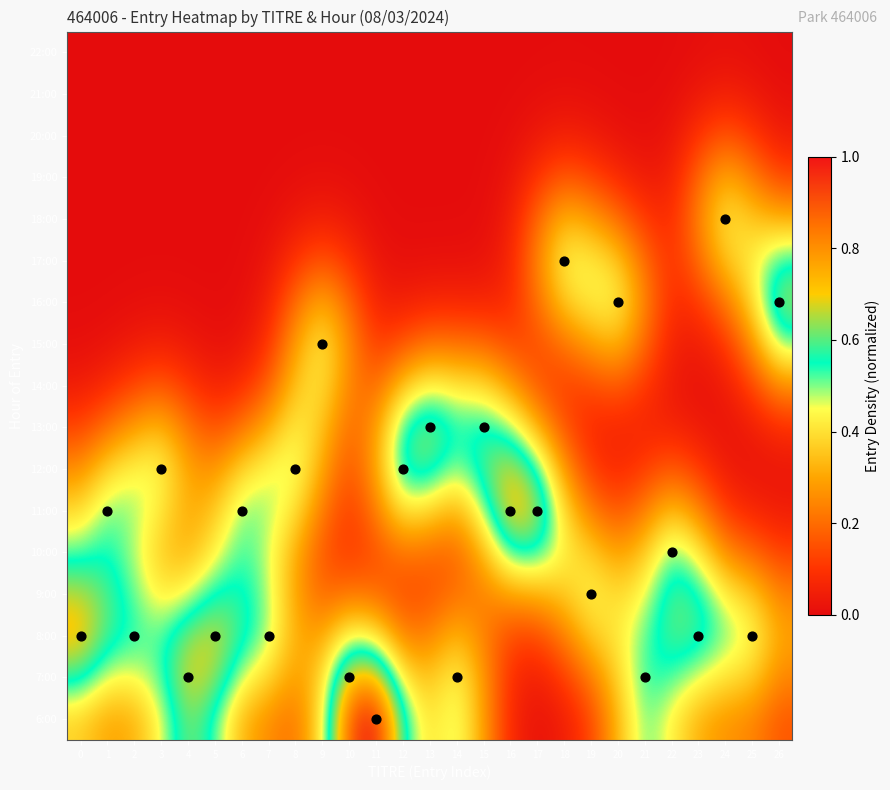

Reading left to right, list all the values displayed in this chart.

6:00: 0=0.4	1=0.3	2=0.3	3=0.5	4=0.6	5=0.5	6=0.3	7=0.3	8=0.2	9=0.4	10=0.9	11=1.0	12=0.6	13=0.4	14=0.5	15=0.3	16=0.1	17=0.0	18=0.0	19=0.1	20=0.3	21=0.5	22=0.4	23=0.3	24=0.3	25=0.2	26=0.2
7:00: 0=0.6	1=0.5	2=0.4	3=0.5	4=0.7	5=0.7	6=0.5	7=0.4	8=0.3	9=0.4	10=0.7	11=0.8	12=0.4	13=0.3	14=0.5	15=0.3	16=0.1	17=0.0	18=0.1	19=0.2	20=0.4	21=0.5	22=0.5	23=0.5	24=0.4	25=0.4	26=0.2
8:00: 0=0.7	1=0.6	2=0.5	3=0.5	4=0.6	5=0.7	6=0.6	7=0.5	8=0.3	9=0.3	10=0.5	11=0.4	12=0.2	13=0.2	14=0.3	15=0.2	16=0.1	17=0.1	18=0.2	19=0.4	20=0.4	21=0.5	22=0.6	23=0.6	24=0.5	25=0.5	26=0.3
9:00: 0=0.7	1=0.6	2=0.5	3=0.4	4=0.5	5=0.6	6=0.6	7=0.5	8=0.3	9=0.2	10=0.2	11=0.2	12=0.1	13=0.2	14=0.2	15=0.2	16=0.3	17=0.3	18=0.4	19=0.4	20=0.4	21=0.4	22=0.6	23=0.6	24=0.4	25=0.4	26=0.2
10:00: 0=0.5	1=0.6	2=0.5	3=0.4	4=0.3	5=0.4	6=0.5	7=0.5	8=0.3	9=0.2	10=0.1	11=0.2	12=0.2	13=0.2	14=0.2	15=0.3	16=0.5	17=0.6	18=0.4	19=0.4	20=0.3	21=0.4	22=0.5	23=0.4	24=0.2	25=0.2	26=0.1
11:00: 0=0.4	1=0.5	2=0.5	3=0.4	4=0.3	5=0.4	6=0.5	7=0.5	8=0.4	9=0.2	10=0.1	11=0.2	12=0.4	13=0.4	14=0.3	15=0.5	16=0.7	17=0.7	18=0.4	19=0.2	20=0.2	21=0.2	22=0.4	23=0.3	24=0.1	25=0.1	26=0.0
12:00: 0=0.3	1=0.4	2=0.4	3=0.4	4=0.3	5=0.3	6=0.4	7=0.4	8=0.5	9=0.3	10=0.1	11=0.3	12=0.6	13=0.6	14=0.5	15=0.6	16=0.7	17=0.6	18=0.3	19=0.1	20=0.1	21=0.1	22=0.2	23=0.1	24=0.0	25=0.0	26=0.0
13:00: 0=0.1	1=0.2	2=0.3	3=0.3	4=0.2	5=0.1	6=0.2	7=0.3	8=0.4	9=0.4	10=0.2	11=0.3	12=0.6	13=0.6	14=0.5	15=0.6	16=0.5	17=0.3	18=0.1	19=0.1	20=0.1	21=0.1	22=0.1	23=0.0	24=0.0	25=0.0	26=0.1
14:00: 0=0.0	1=0.1	2=0.1	3=0.2	4=0.1	5=0.1	6=0.1	7=0.2	8=0.4	9=0.4	10=0.2	11=0.2	12=0.4	13=0.5	14=0.4	15=0.4	16=0.3	17=0.2	18=0.1	19=0.1	20=0.2	21=0.1	22=0.0	23=0.0	24=0.0	25=0.1	26=0.3
15:00: 0=0.0	1=0.0	2=0.0	3=0.1	4=0.0	5=0.0	6=0.0	7=0.1	8=0.3	9=0.4	10=0.3	11=0.1	12=0.2	13=0.2	14=0.2	15=0.2	16=0.1	17=0.1	18=0.2	19=0.3	20=0.3	21=0.2	22=0.1	23=0.0	24=0.1	25=0.3	26=0.5
16:00: 0=0.0	1=0.0	2=0.0	3=0.0	4=0.0	5=0.0	6=0.0	7=0.1	8=0.2	9=0.3	10=0.2	11=0.1	12=0.0	13=0.1	14=0.1	15=0.1	16=0.1	17=0.2	18=0.4	19=0.4	20=0.4	21=0.2	22=0.1	23=0.1	24=0.2	25=0.4	26=0.7
17:00: 0=0.0	1=0.0	2=0.0	3=0.0	4=0.0	5=0.0	6=0.0	7=0.0	8=0.1	9=0.2	10=0.1	11=0.0	12=0.0	13=0.0	14=0.0	15=0.0	16=0.1	17=0.2	18=0.4	19=0.4	20=0.4	21=0.2	22=0.1	23=0.2	24=0.4	25=0.4	26=0.6
18:00: 0=0.0	1=0.0	2=0.0	3=0.0	4=0.0	5=0.0	6=0.0	7=0.0	8=0.0	9=0.1	10=0.0	11=0.0	12=0.0	13=0.0	14=0.0	15=0.0	16=0.0	17=0.2	18=0.3	19=0.3	20=0.2	21=0.1	22=0.1	23=0.2	24=0.4	25=0.4	26=0.3
19:00: 0=0.0	1=0.0	2=0.0	3=0.0	4=0.0	5=0.0	6=0.0	7=0.0	8=0.0	9=0.0	10=0.0	11=0.0	12=0.0	13=0.0	14=0.0	15=0.0	16=0.0	17=0.1	18=0.2	19=0.1	20=0.1	21=0.0	22=0.0	23=0.2	24=0.3	25=0.2	26=0.1
20:00: 0=0.0	1=0.0	2=0.0	3=0.0	4=0.0	5=0.0	6=0.0	7=0.0	8=0.0	9=0.0	10=0.0	11=0.0	12=0.0	13=0.0	14=0.0	15=0.0	16=0.0	17=0.0	18=0.1	19=0.0	20=0.0	21=0.0	22=0.0	23=0.1	24=0.2	25=0.1	26=0.0
21:00: 0=0.0	1=0.0	2=0.0	3=0.0	4=0.0	5=0.0	6=0.0	7=0.0	8=0.0	9=0.0	10=0.0	11=0.0	12=0.0	13=0.0	14=0.0	15=0.0	16=0.0	17=0.0	18=0.0	19=0.0	20=0.0	21=0.0	22=0.0	23=0.0	24=0.1	25=0.0	26=0.0
22:00: 0=0.0	1=0.0	2=0.0	3=0.0	4=0.0	5=0.0	6=0.0	7=0.0	8=0.0	9=0.0	10=0.0	11=0.0	12=0.0	13=0.0	14=0.0	15=0.0	16=0.0	17=0.0	18=0.0	19=0.0	20=0.0	21=0.0	22=0.0	23=0.0	24=0.0	25=0.0	26=0.0